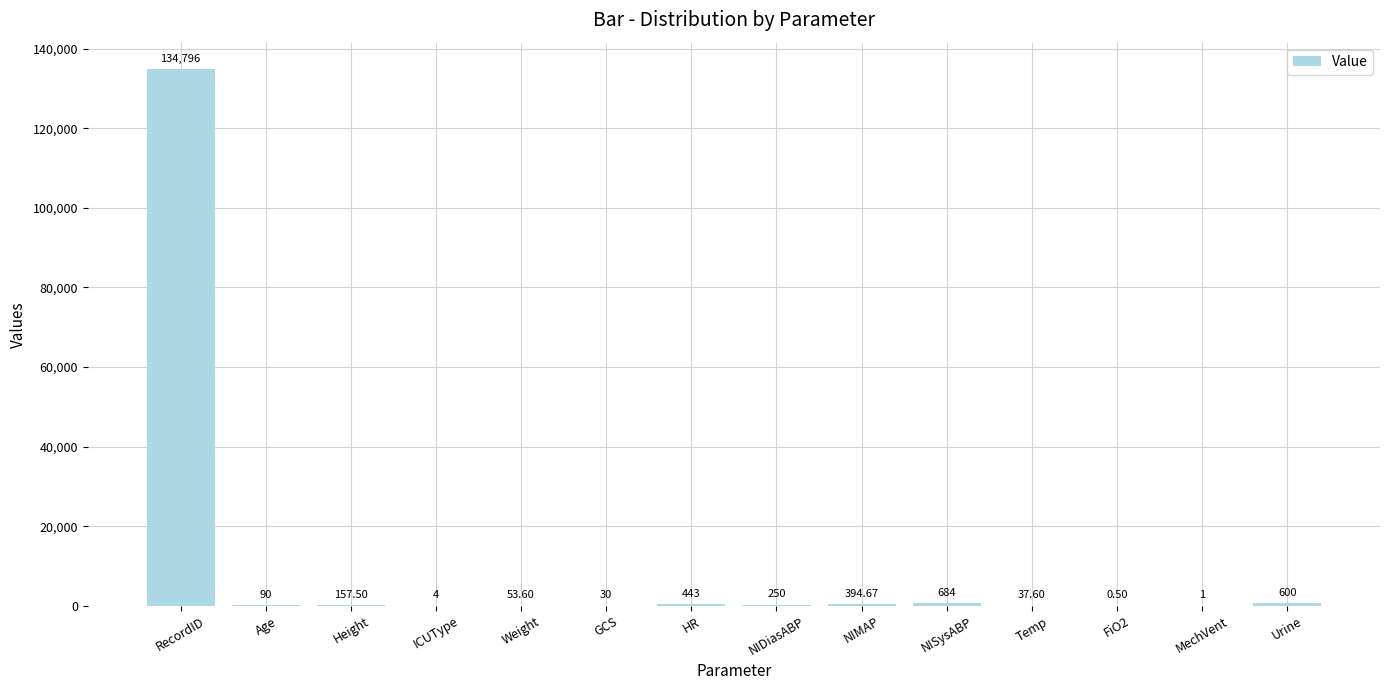

Which label corresponds to the largest value in the chart?

RecordID